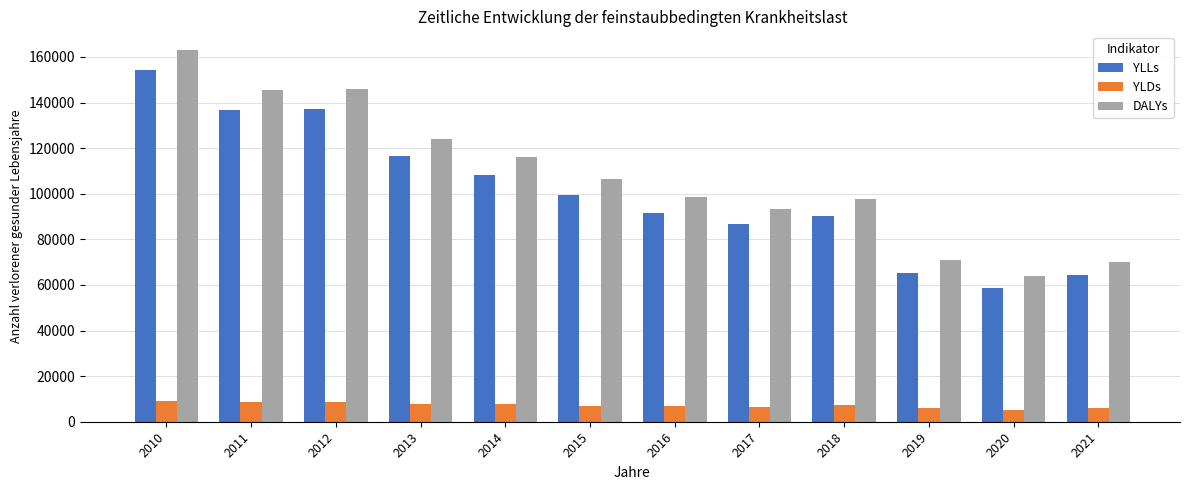

Is the value of YLDs at 2021 greater than the value of DALYs at 2012?

No